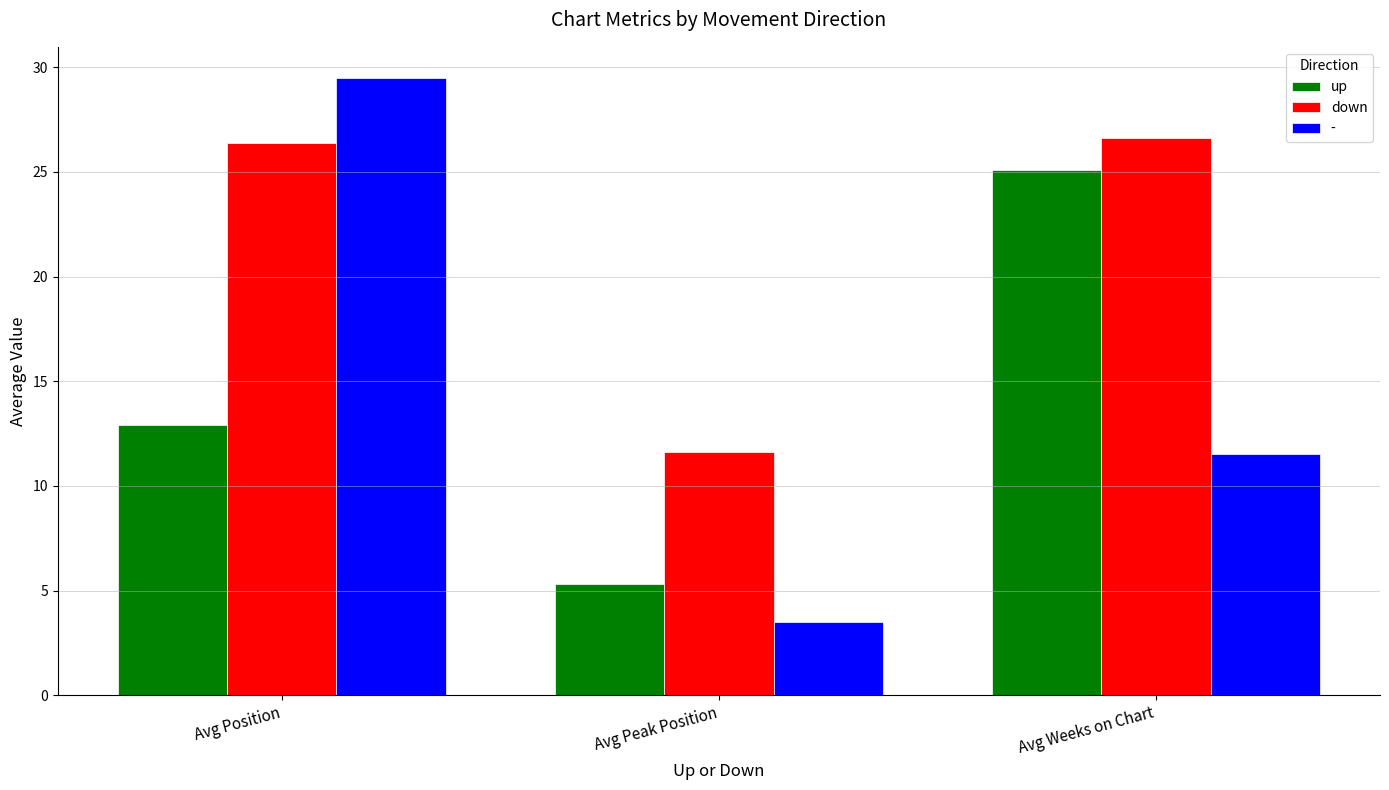

How many groups of bars are there?

3